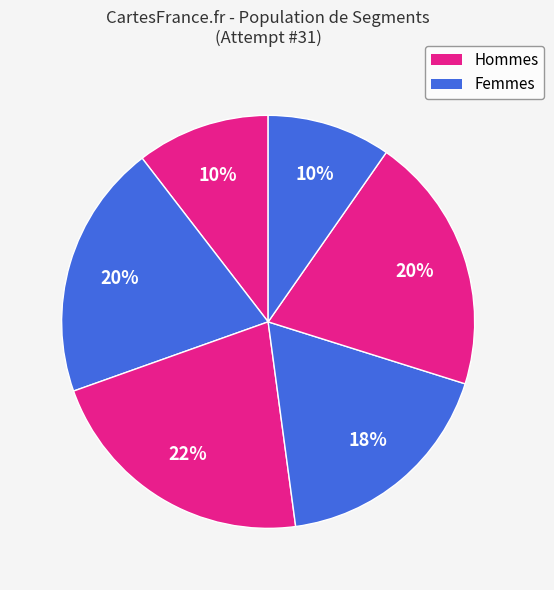

Count the number of slices in the pie.

6